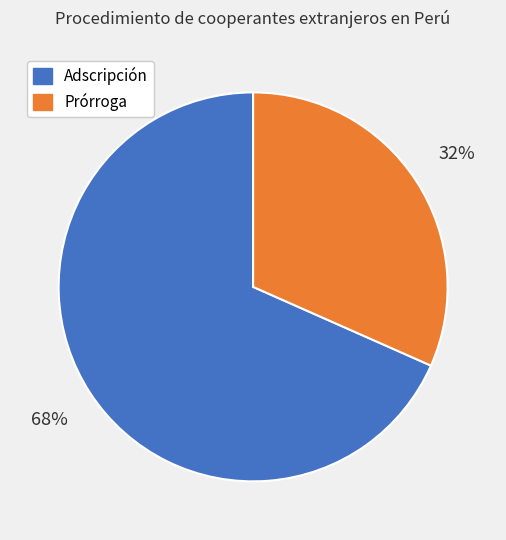

Is the sum of Prórroga and Adscripción greater than half?

Yes